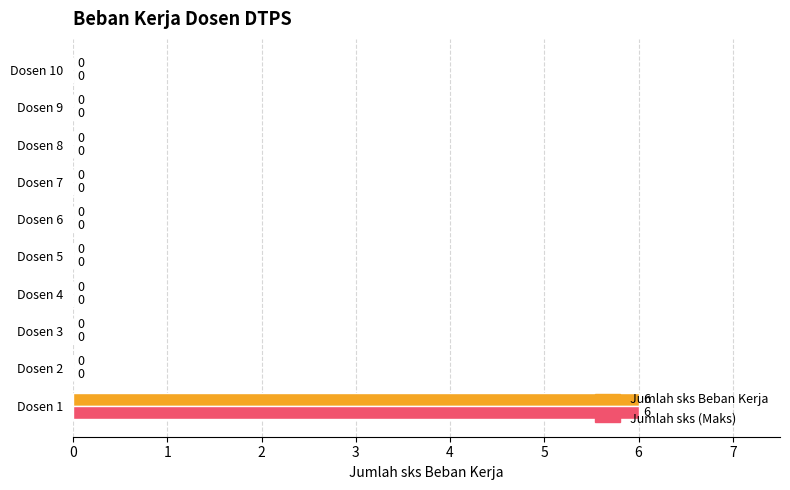

True or false: Jumlah sks (Maks) has a value of 0 at Dosen 5.

True